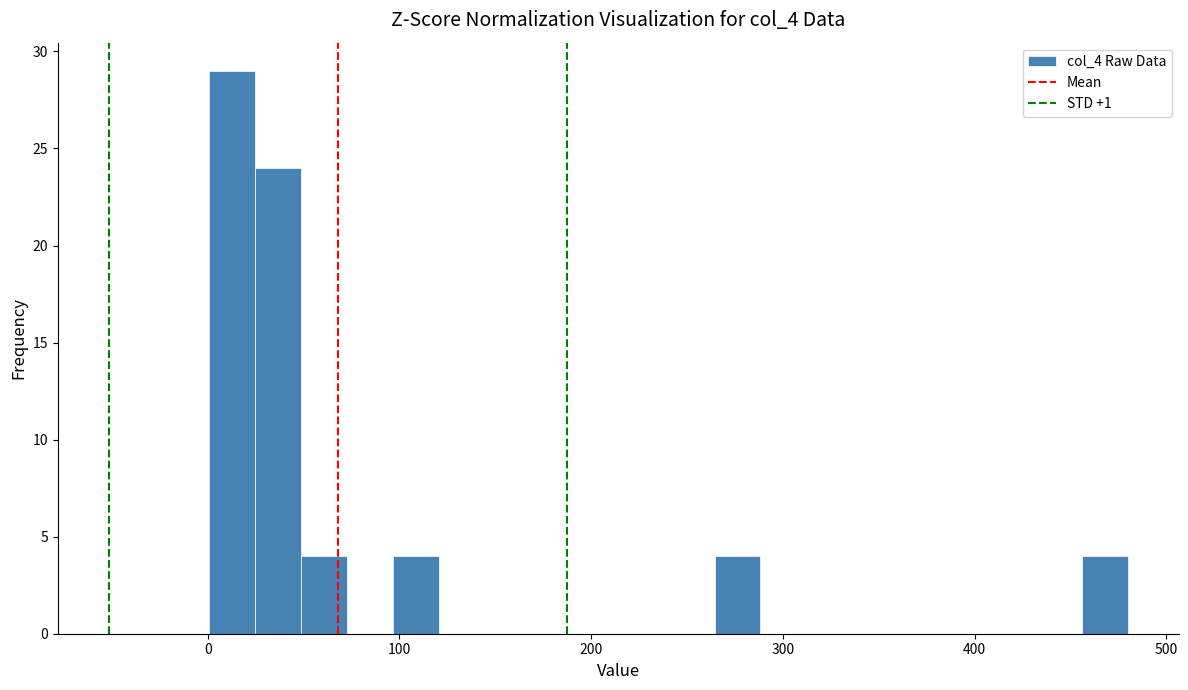

Read against the x-axis, roughly where is the centre of the tallest bar?

10